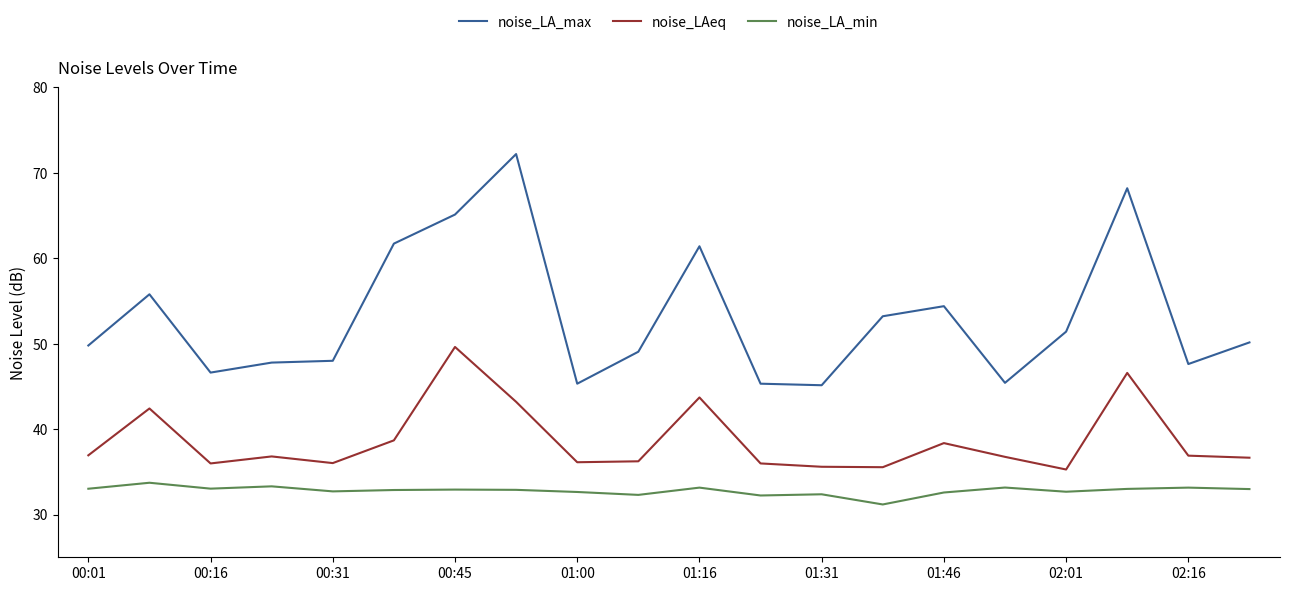

What is the sum of all noise_LA_max values?

1063.4